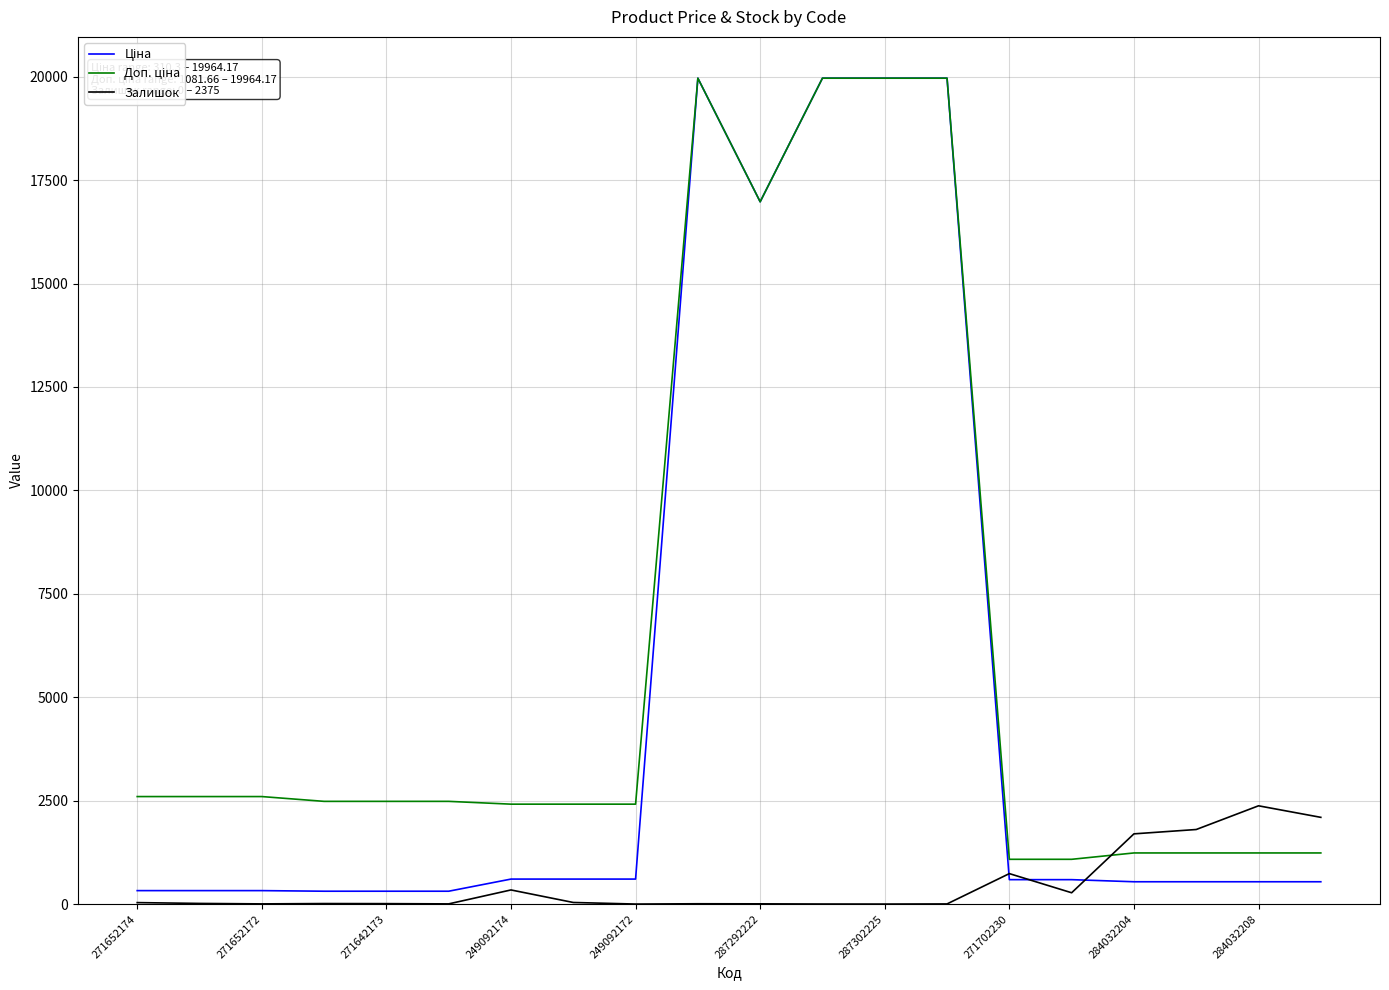

Which series has the largest total across all categories?

Доп. ціна